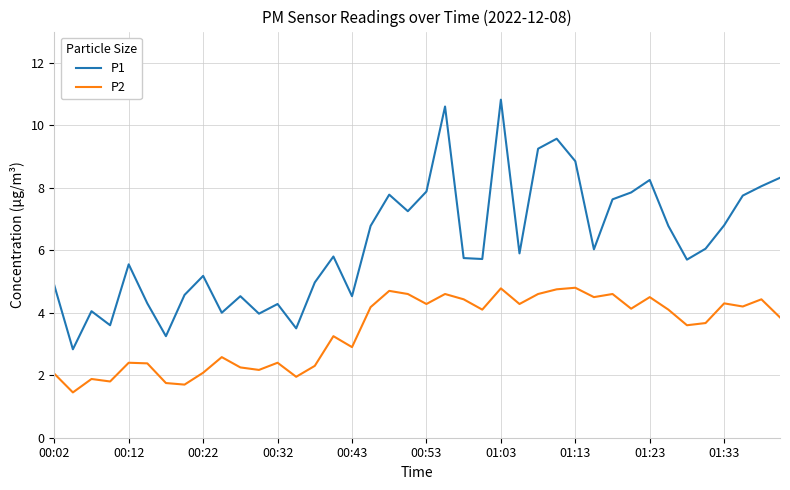

Rank the series by their average value, from highest to lowest.

P1, P2